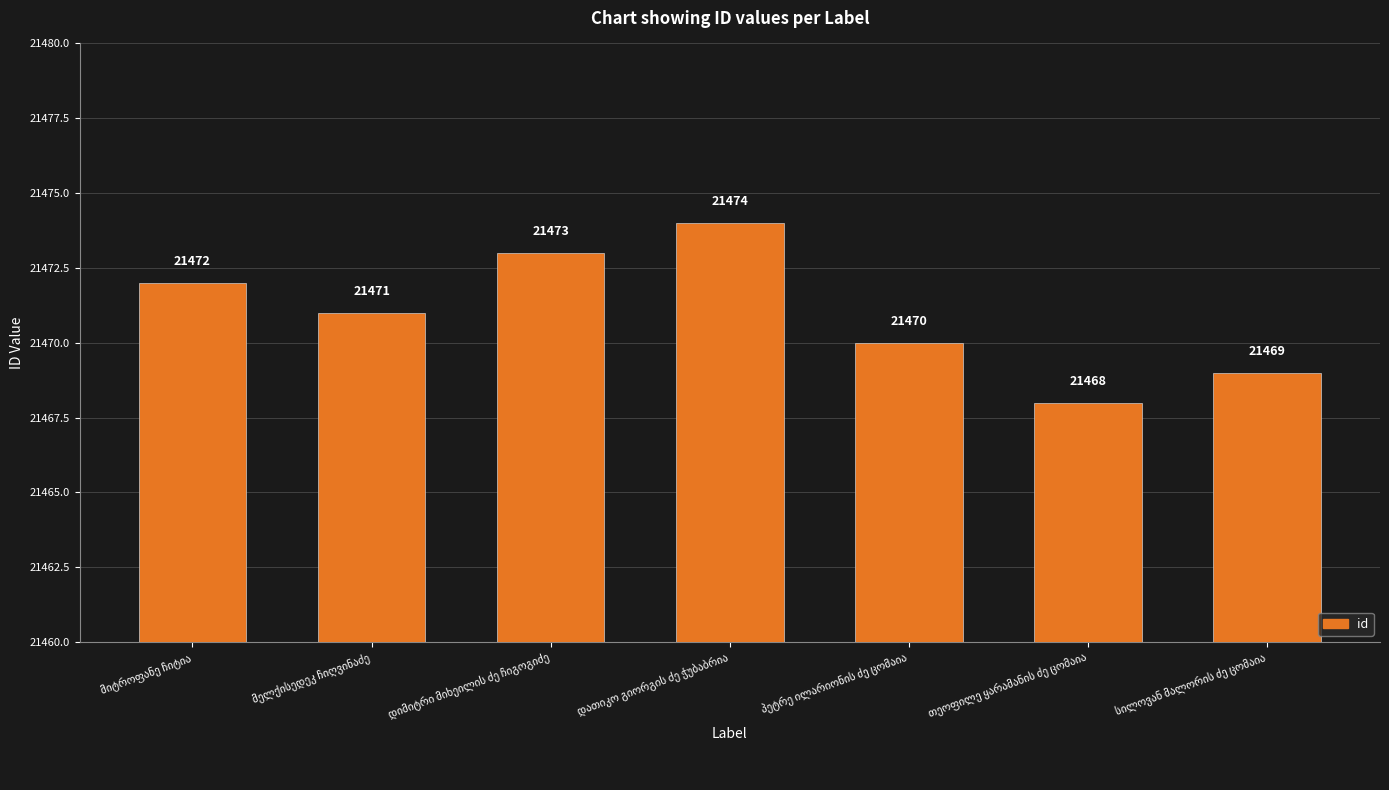

What is the value of the 4th bar from the left?

21474